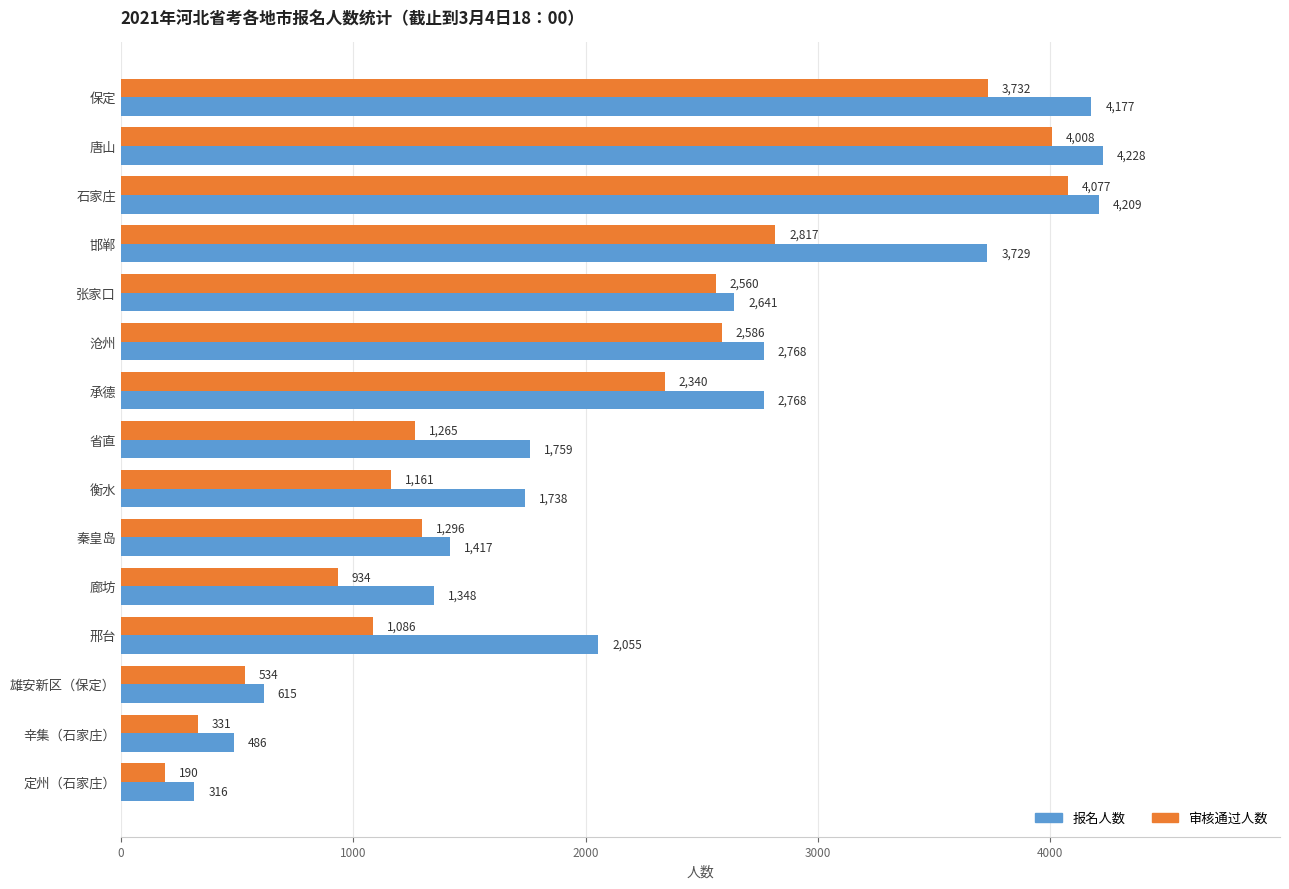

At which category is the sum across all series the highest?

石家庄